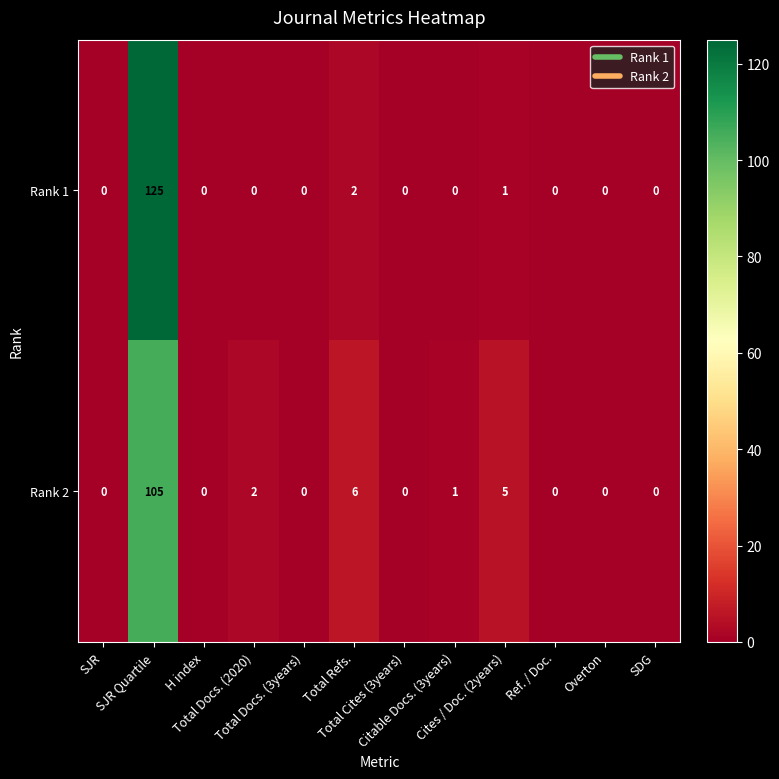

What is the maximum value shown in the chart?

125